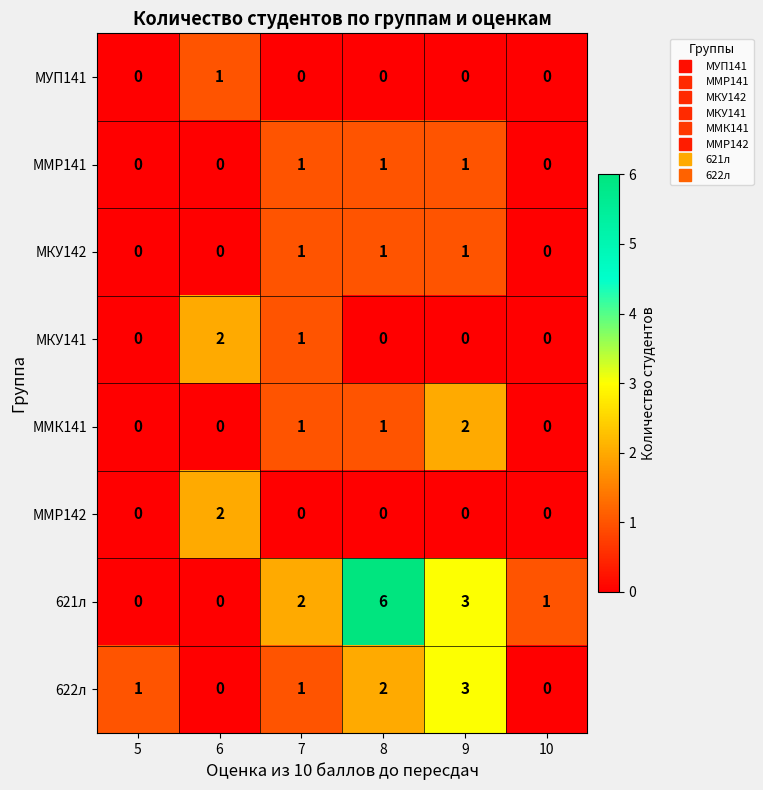

Count the number of data series in this chart.

8